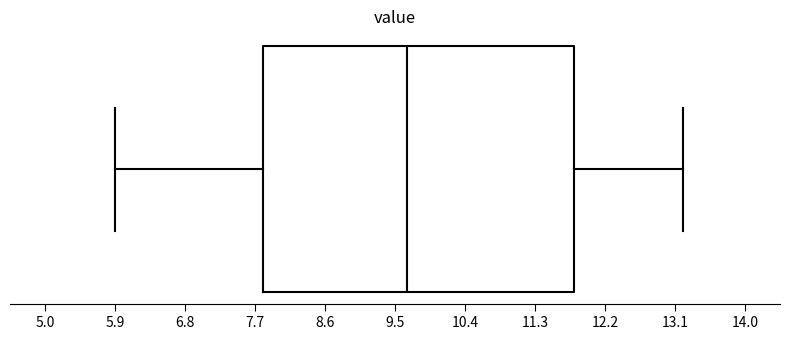

Where is the right edge of the box on the x-axis? The values are not printed on the chart, so give them approximately, as read against the axis.

11.8